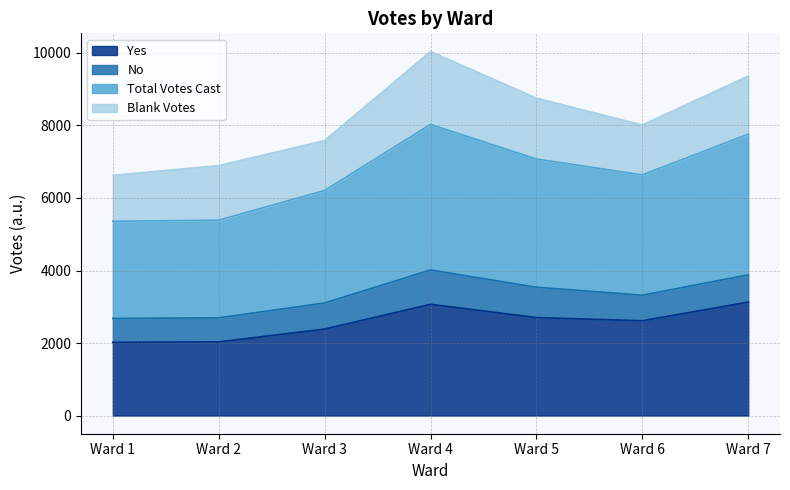

What is the value of the Total Votes Cast point at the 4th from the left?

4015